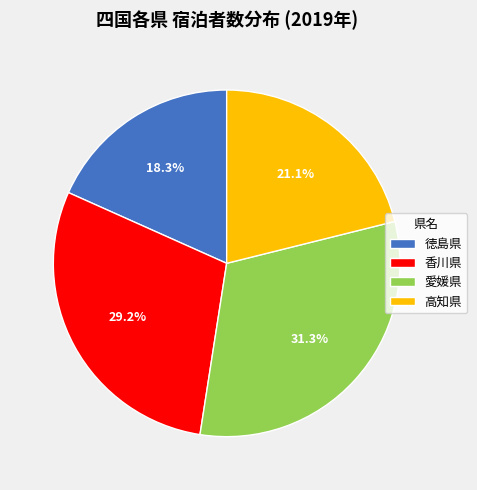

What percentage is the 徳島県 slice, to the nearest percent?

18%